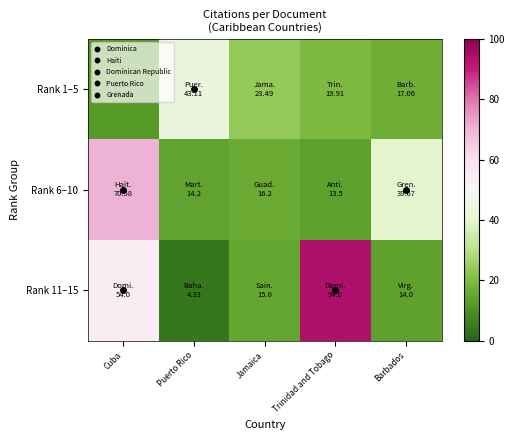

At how many categories does at least one series exceed 36?

4